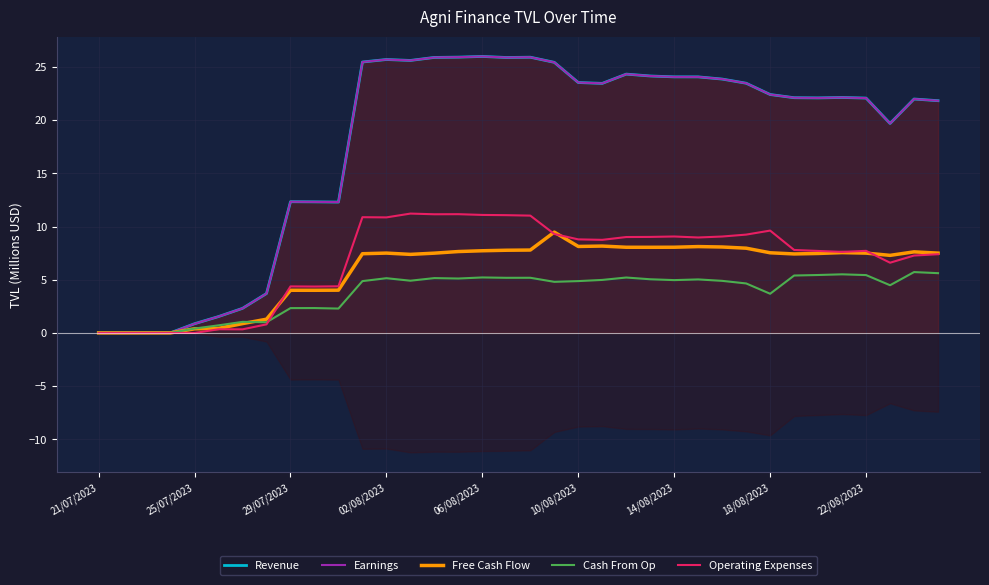

Which series has the largest total across all categories?

Revenue